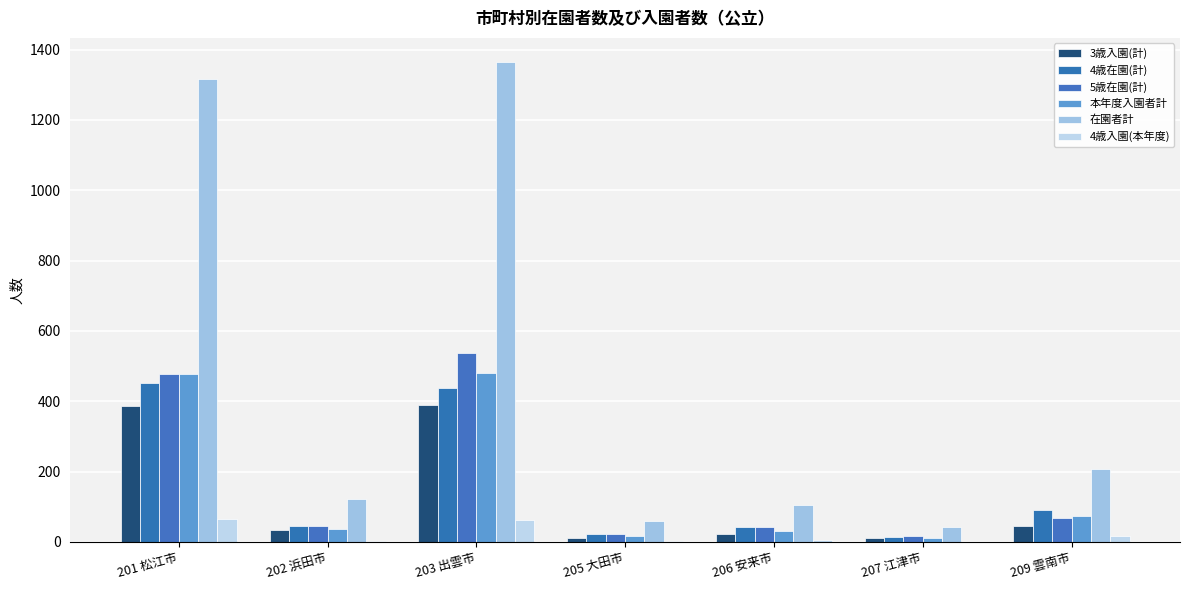

Which category has the highest value across all series?

203 出雲市